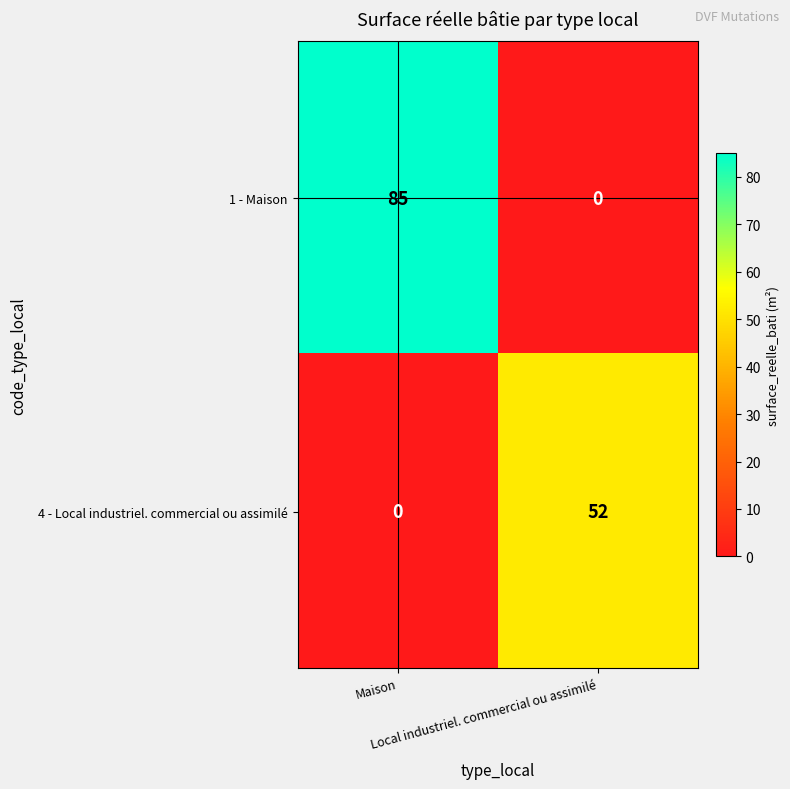

What is the greatest value displayed?

85